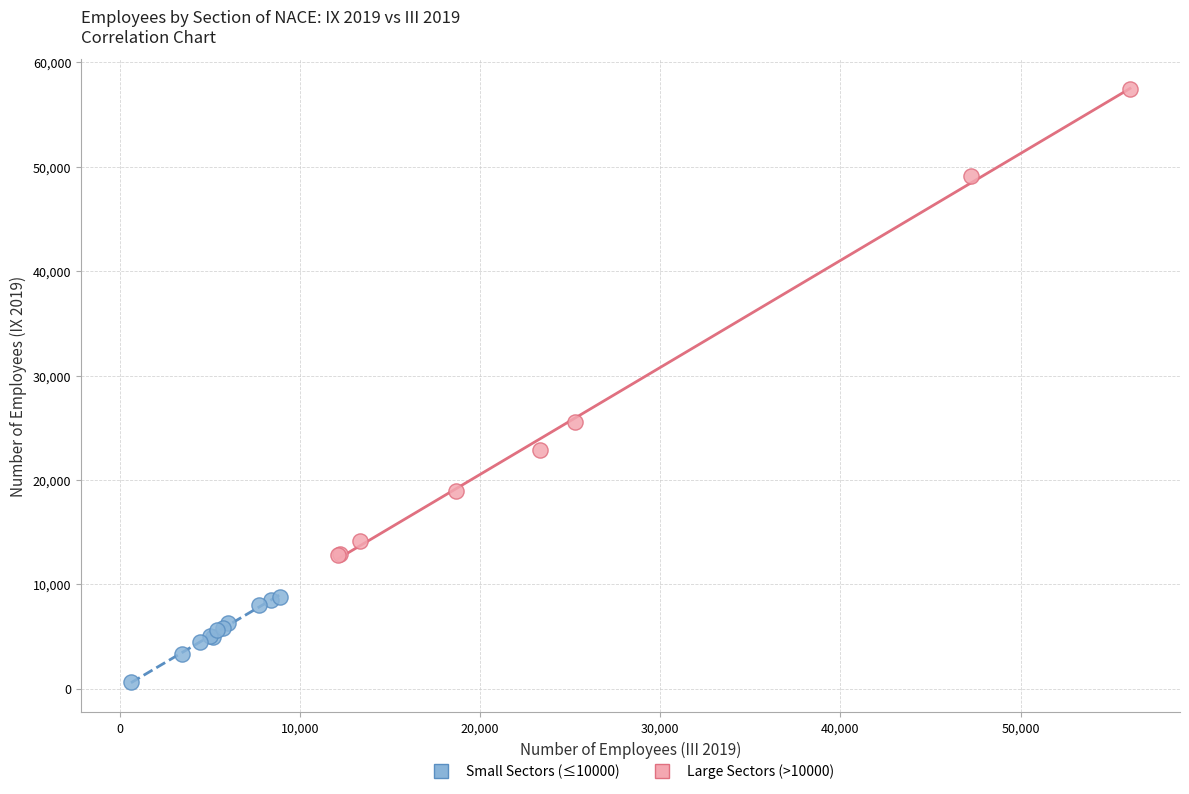

Which series reaches the minimum Y coordinate?

Small Sectors (≤10000)